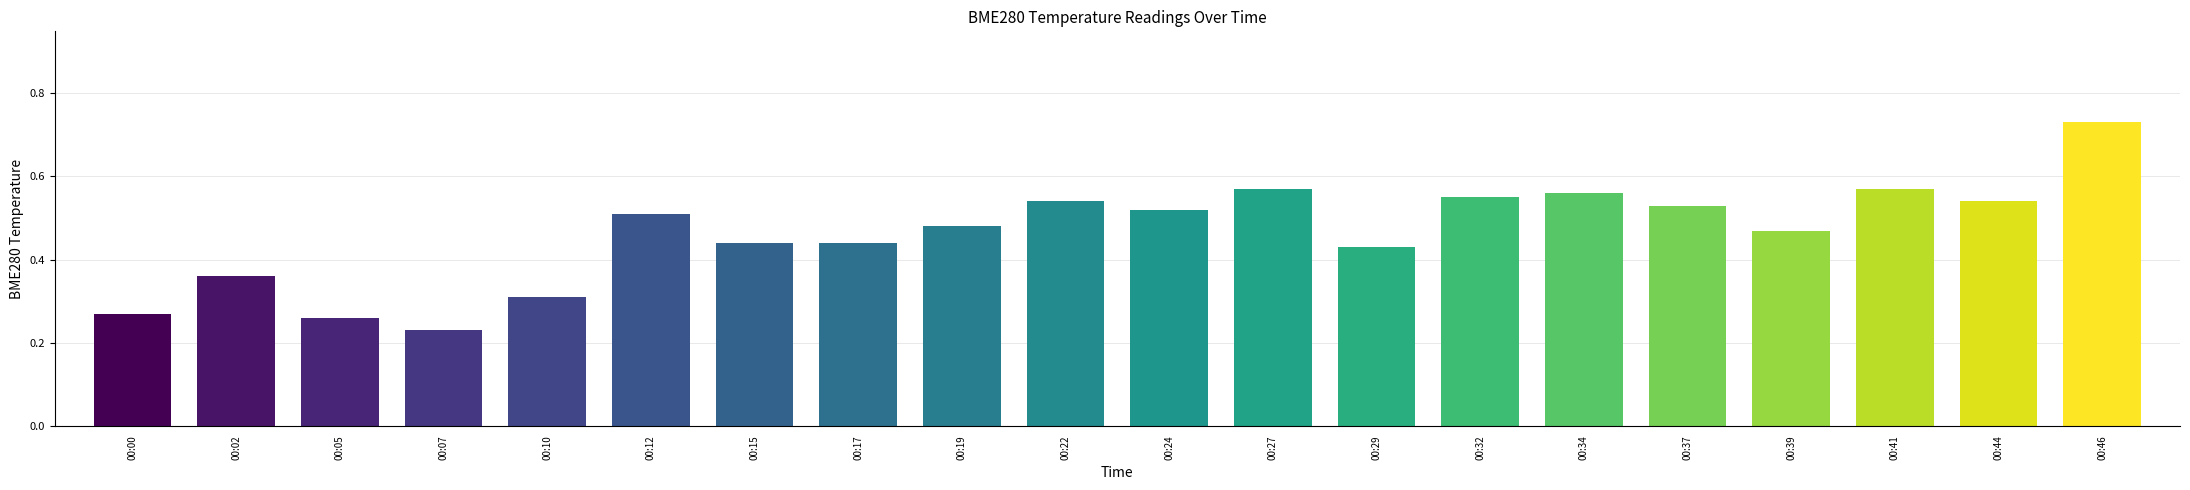

What is the sum of the values at 00:46 and 00:19?

1.2